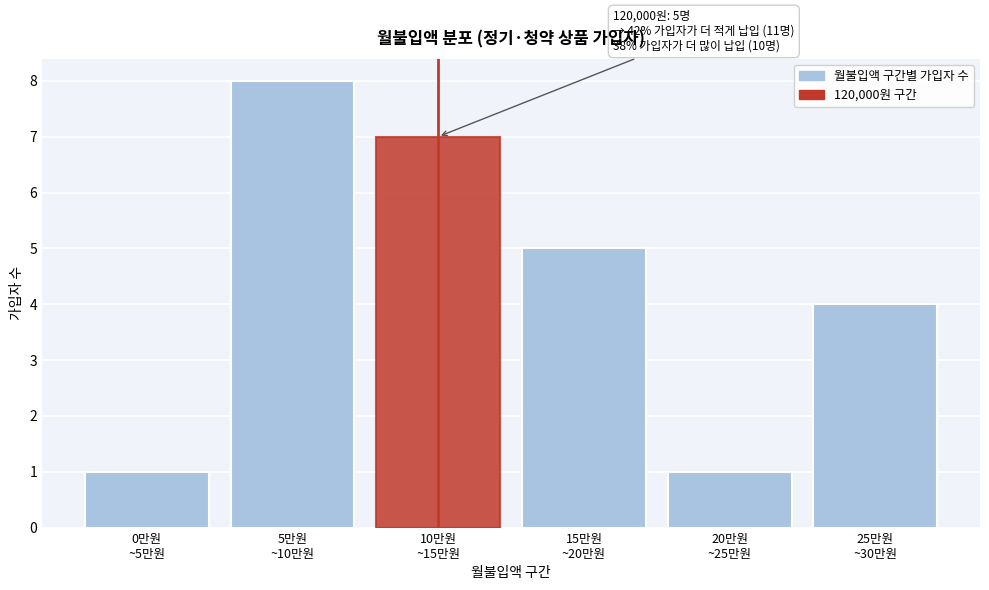

Reading left to right, list all the values displayed in this chart.

1	8	7	5	1	4